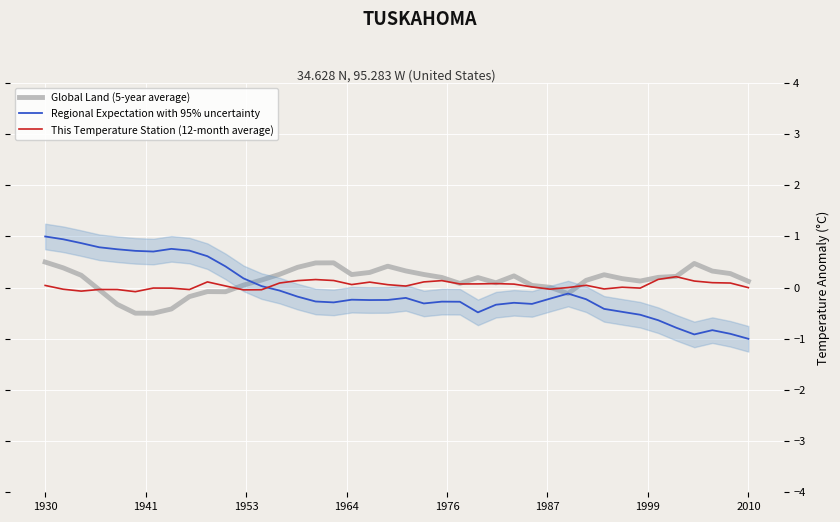

What is the average value of the Regional Expectation with 95% uncertainty series?

-0.1